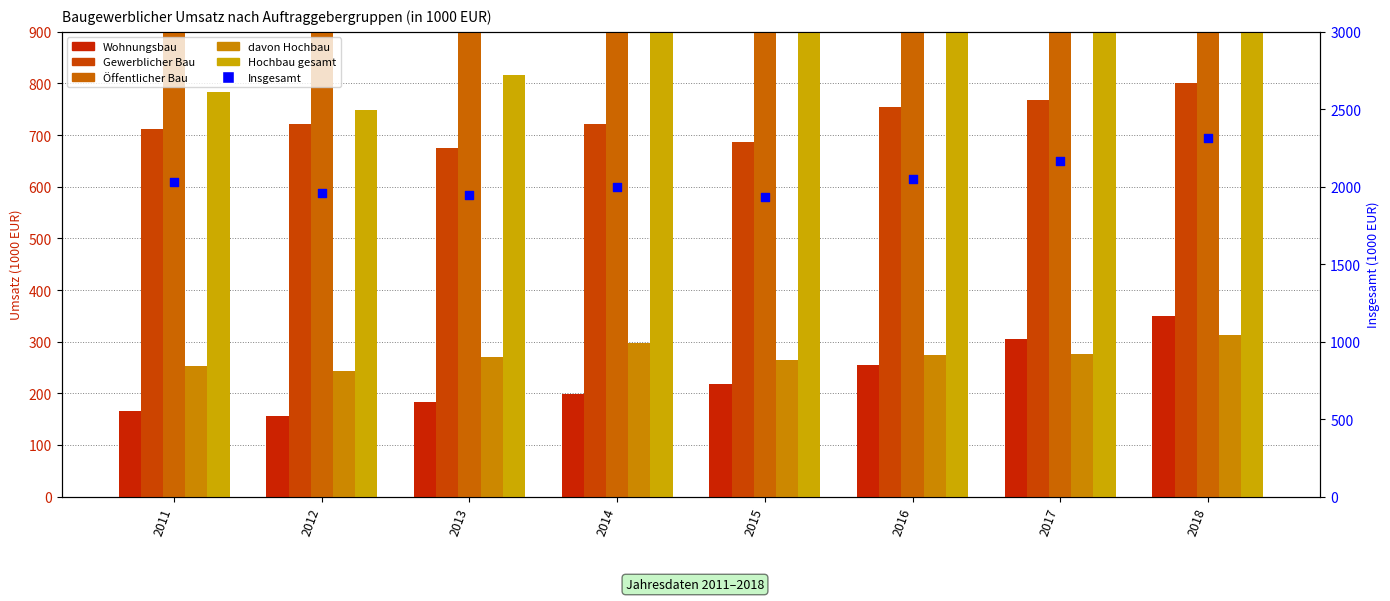

Which series has the largest Y range (max minus min)?

Insgesamt